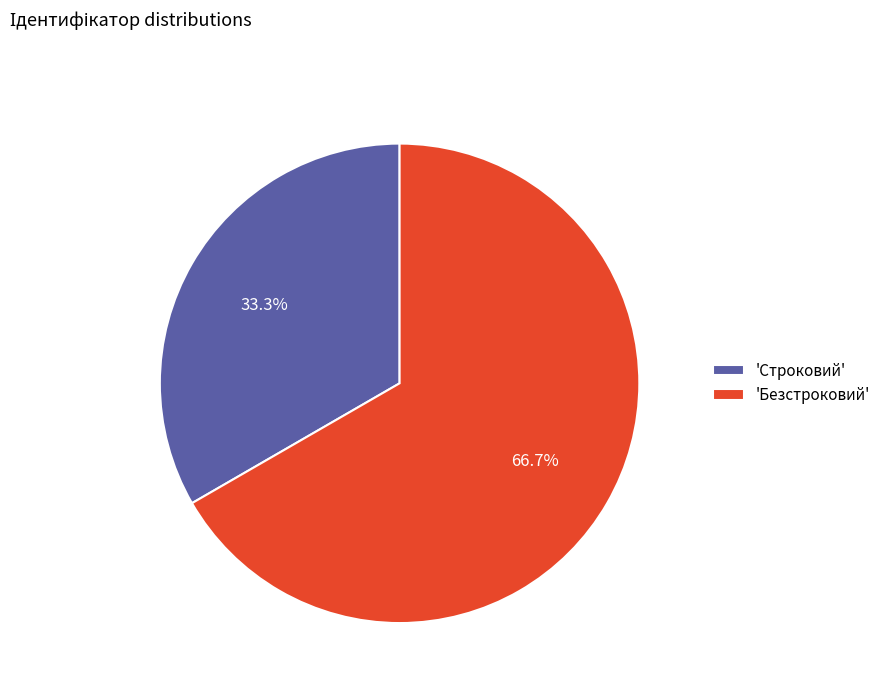

Which slice is the smallest?

'Строковий'